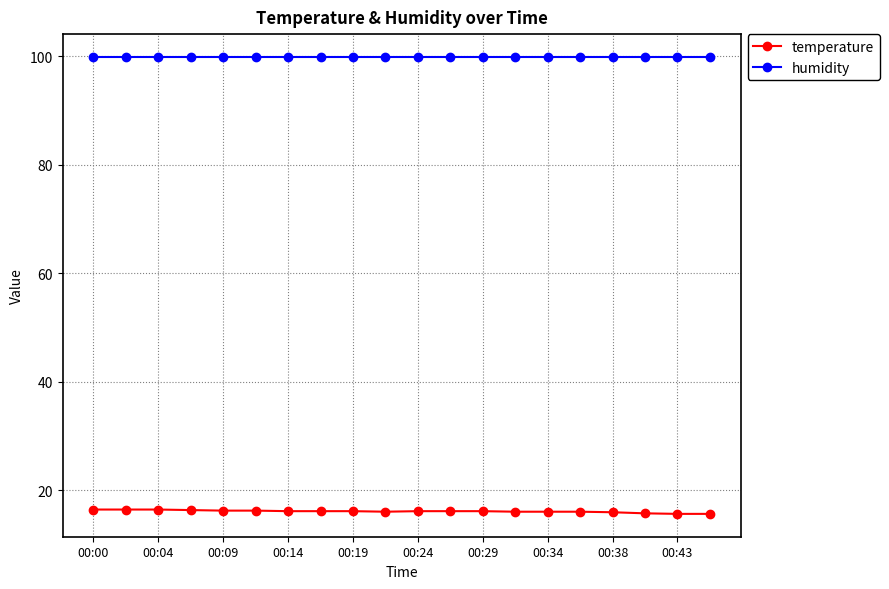

What is the smallest value displayed?

15.6